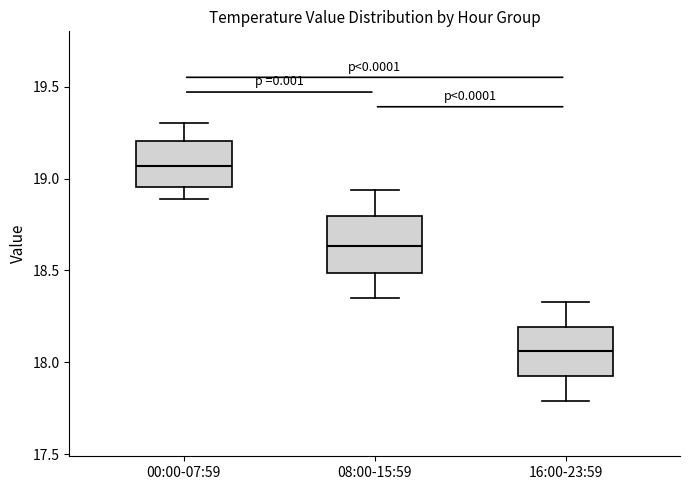

Reading left to right, read every box against the y-axis: the position of its median line, the range the box covers, and the ends of its whiskers. The values are not printed on the chart, so give them approximately, as read against the axis.

00:00-07:59: median 19.05, box 18.95 to 19.20, whiskers 18.90 to 19.30
08:00-15:59: median 18.65, box 18.50 to 18.80, whiskers 18.35 to 18.95
16:00-23:59: median 18.05, box 17.95 to 18.20, whiskers 17.80 to 18.35